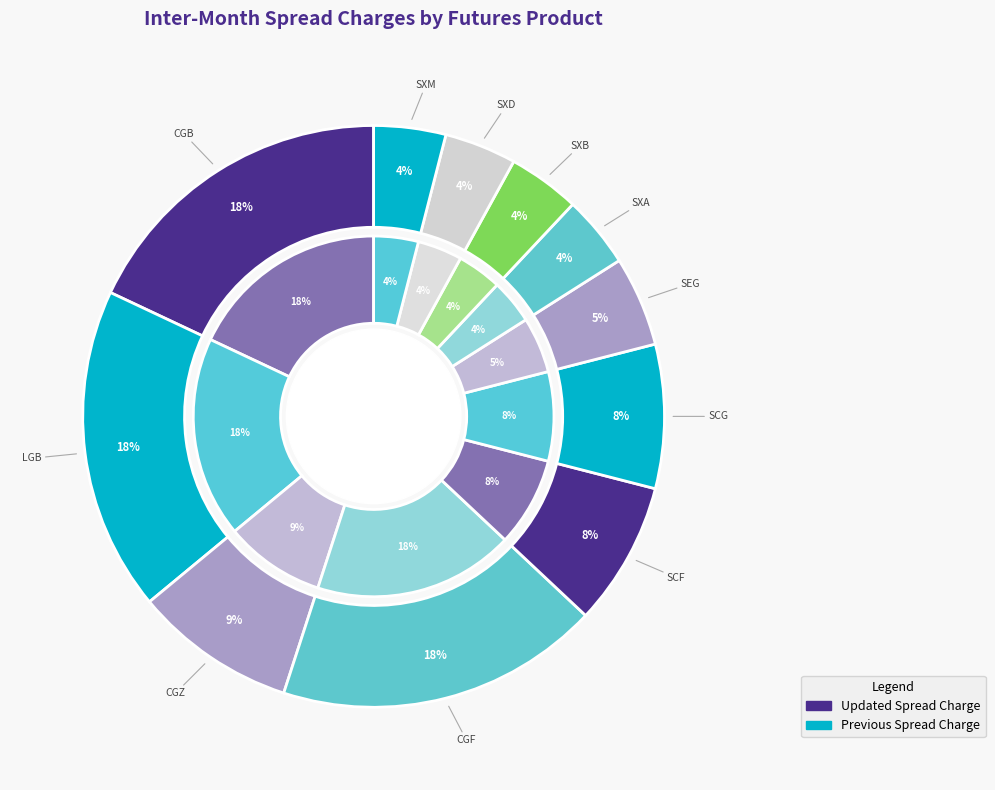

Is the sum of LGB (30-Year Bond) and SXA (Gold Index) greater than half?

No